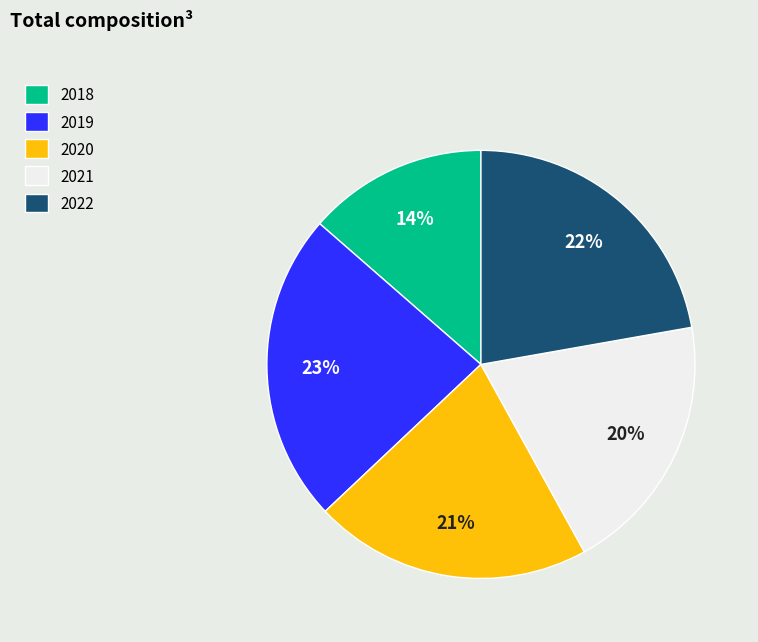

True or false: 2022 accounts for 15% of the total.

False